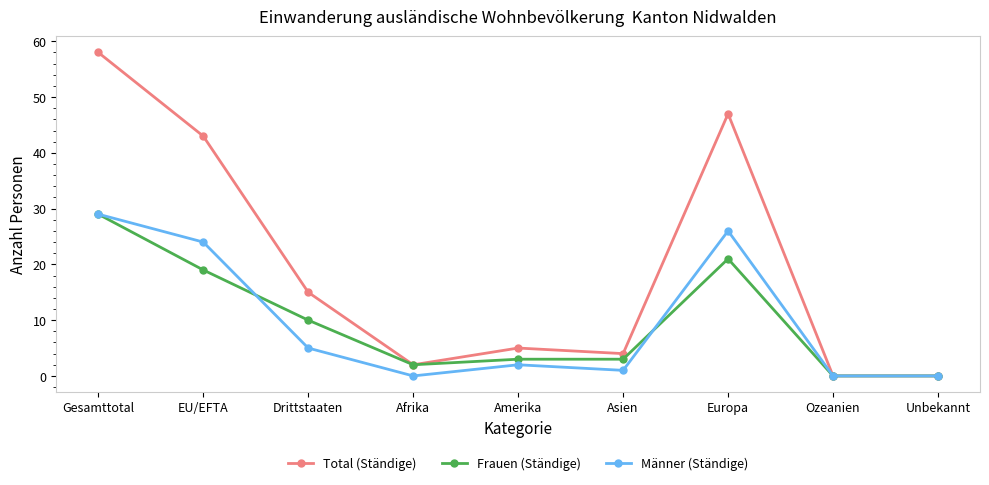

What is the greatest value displayed?

58